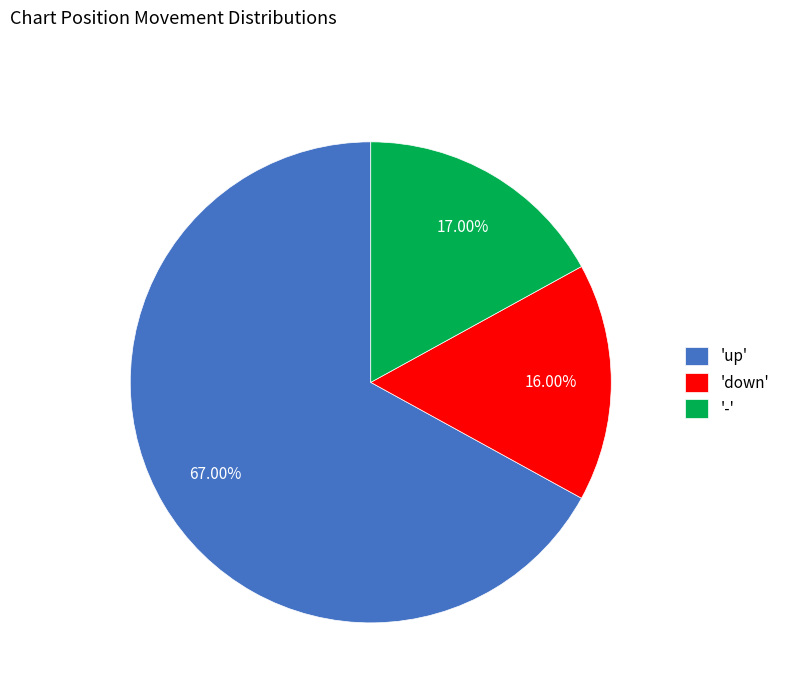

Which has a higher value, 'down' or 'up'?

'up'